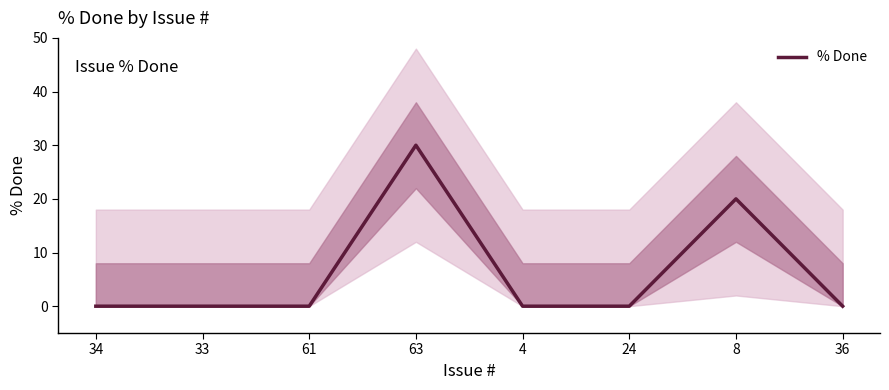

Does the chart display data point markers on the line(s)?

No